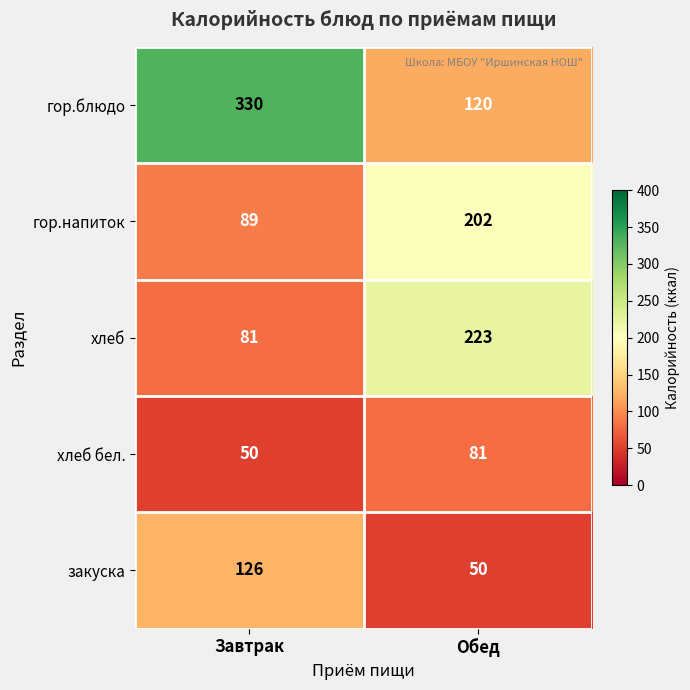

The value of закуска at Обед is 20. True or false?

False